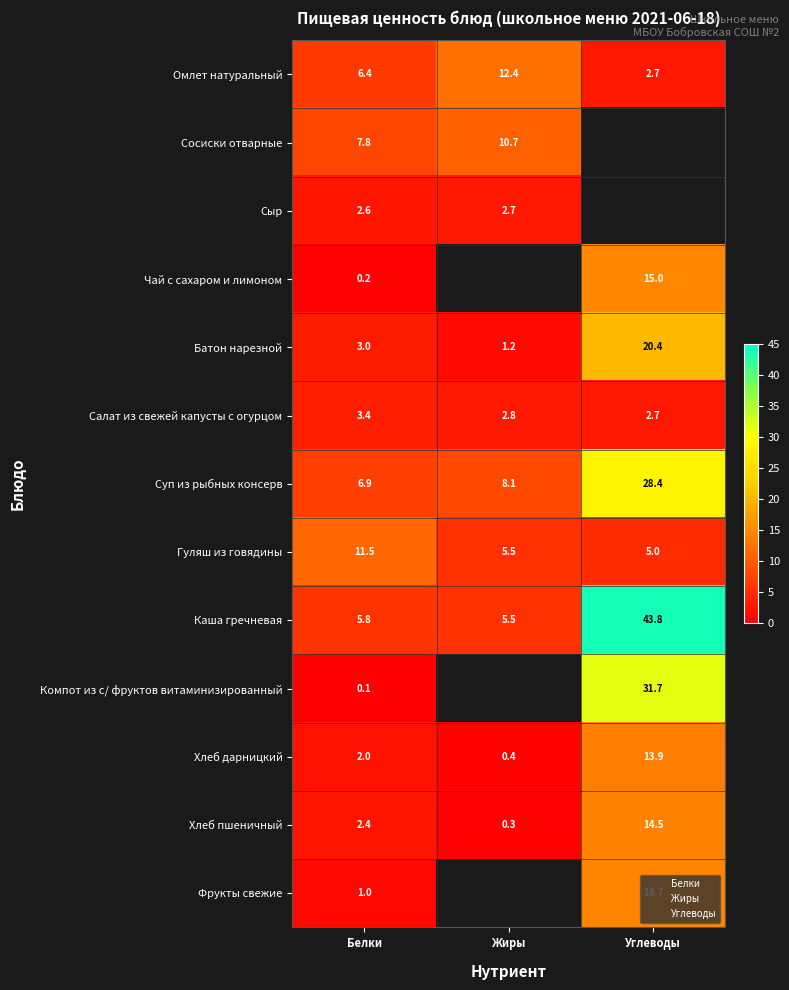

Which series changed the most between Белки and Углеводы?

Каша гречневая